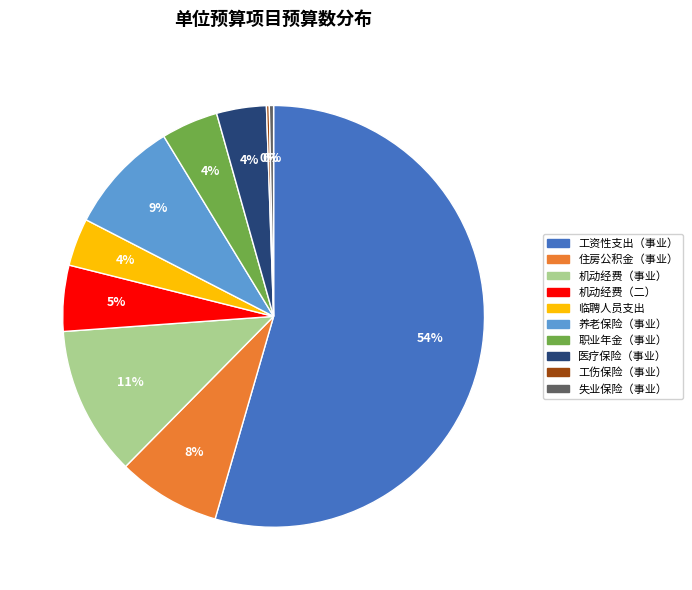

Which has a higher value, 医疗保险（事业） or 机动经费（事业）?

机动经费（事业）